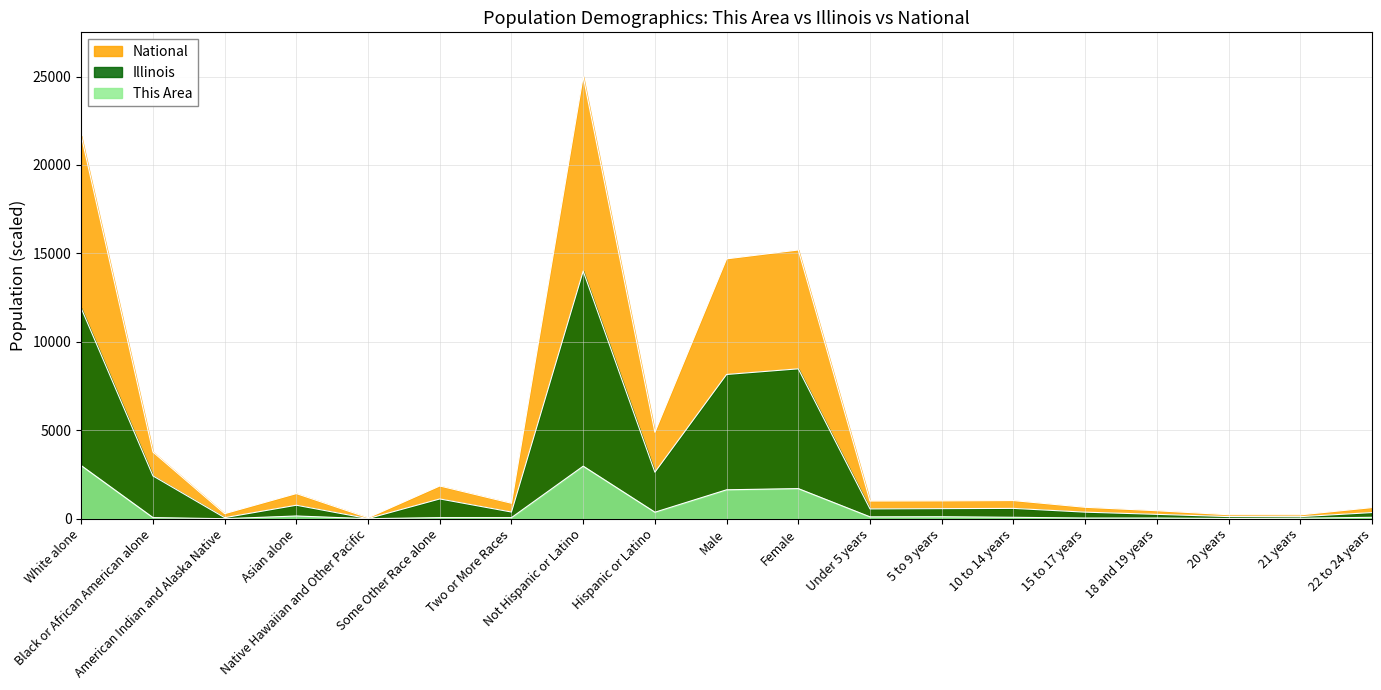

Is the value of This Area at Female greater than the value of National at Hispanic or Latino?

No